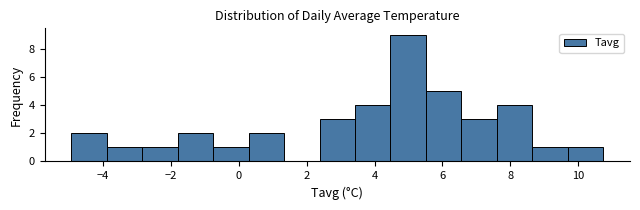

What is the height of the bar covering 6.6 to 7.6 on the x-axis? Neither the bar edges nor the heights are printed on the chart, so give them approximately, as read against the axes.

3